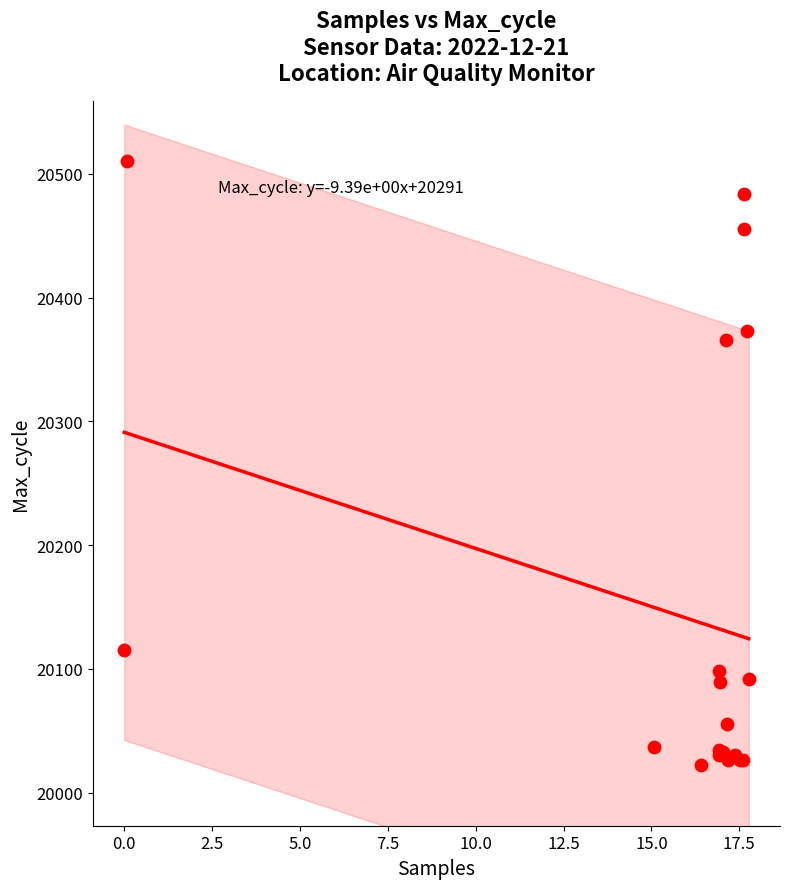

What Y value in the scatter plot is closest to 20266?

20366